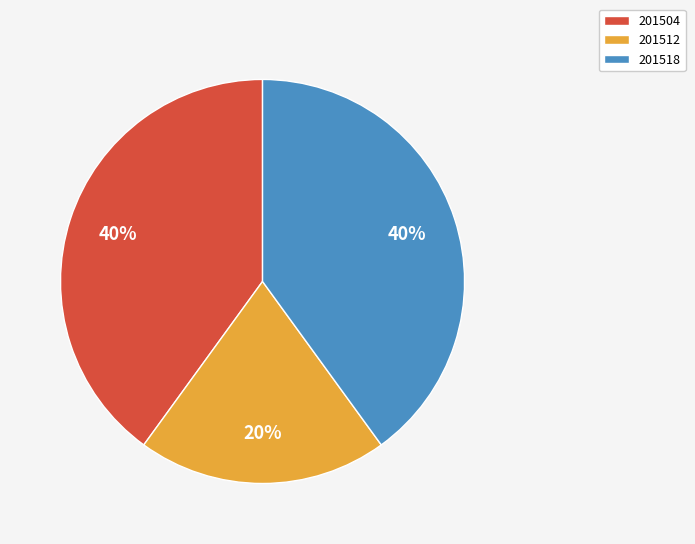

The 201504 slice represents 40% of the pie. True or false?

True